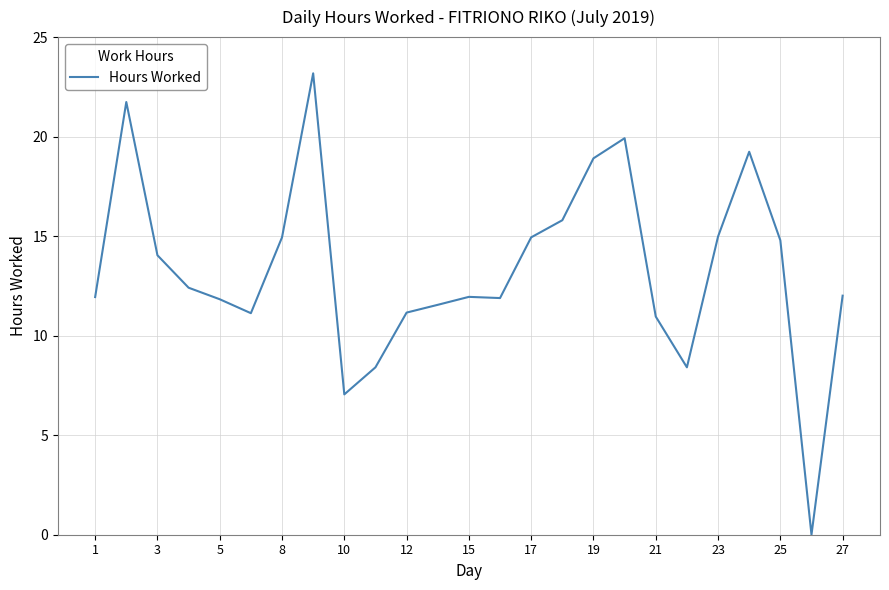

What is the sum of all values?

333.2